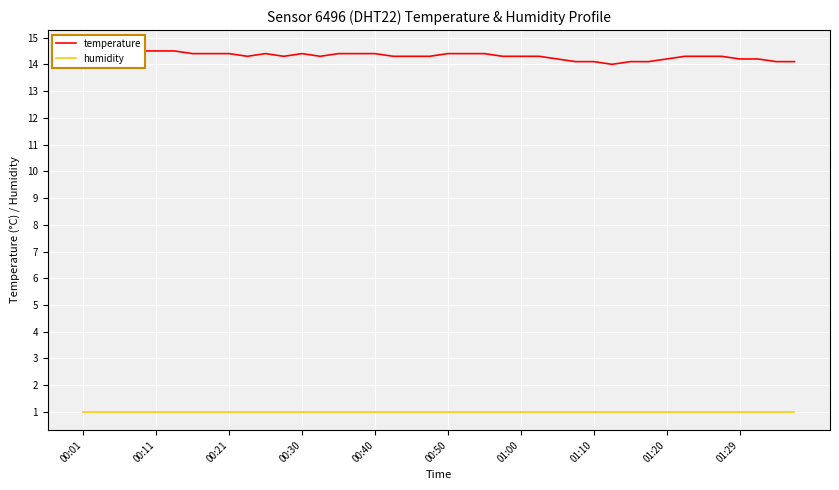

What is the sum of the humidity values at 37 and 27?

2.0